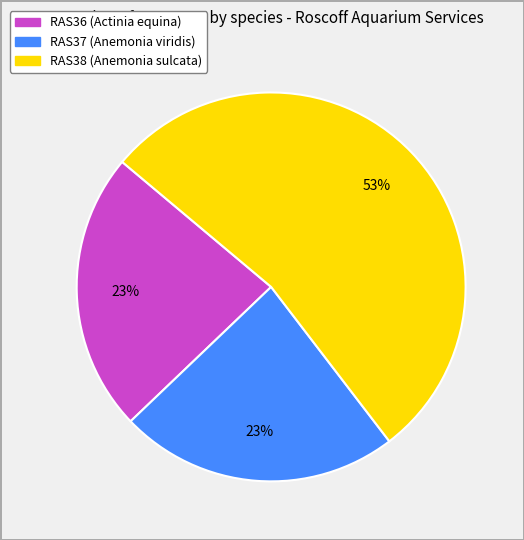

Which slice is the largest?

RAS38 (Anemonia sulcata)